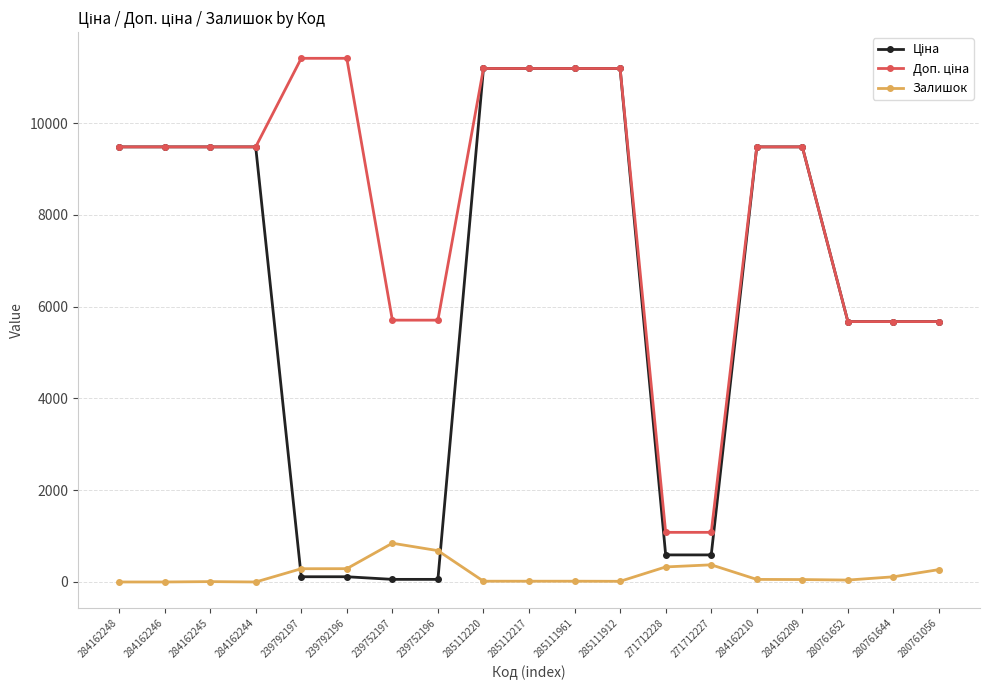

True or false: Залишок has a value of 17.0 at 285112217.

True